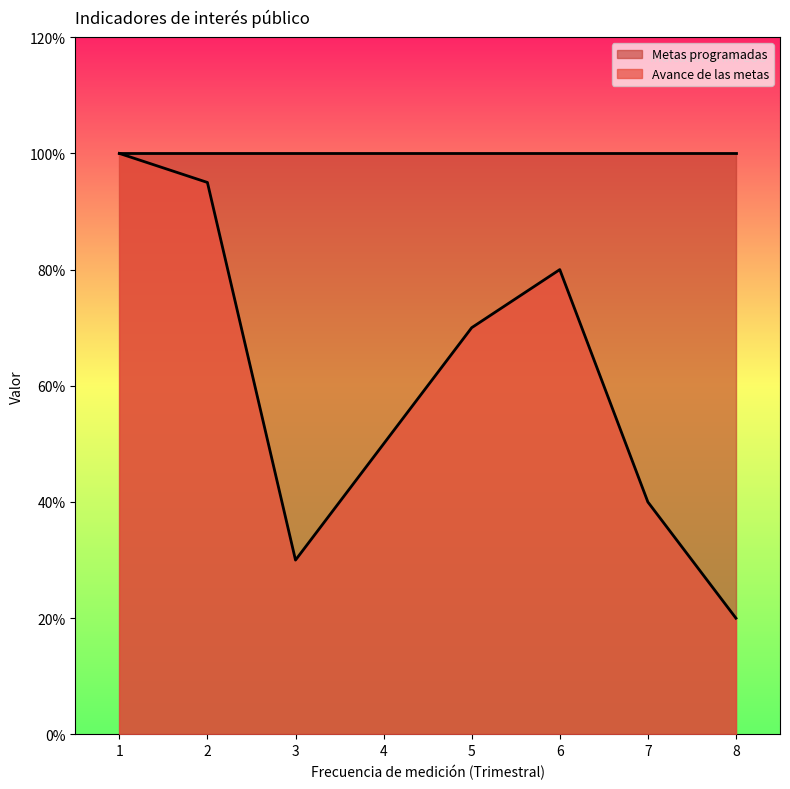

Read the value at 4.

0.5